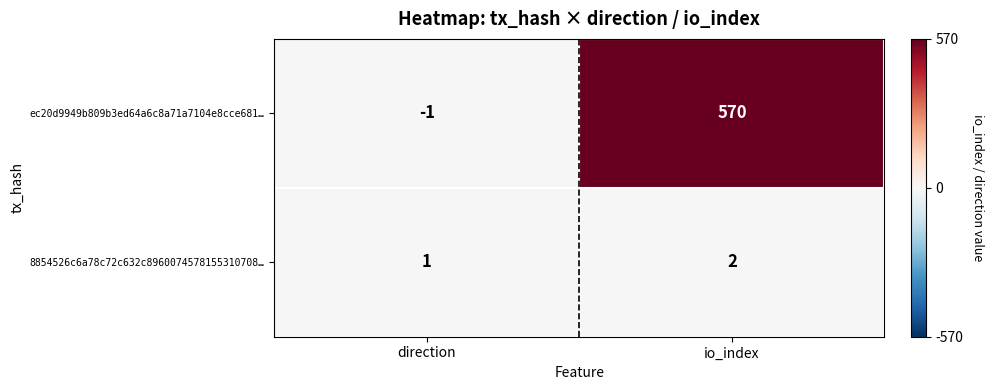

Which series has the largest total across all categories?

ec20d9949b809b3ed64a6c8a71a7104e8cce681…